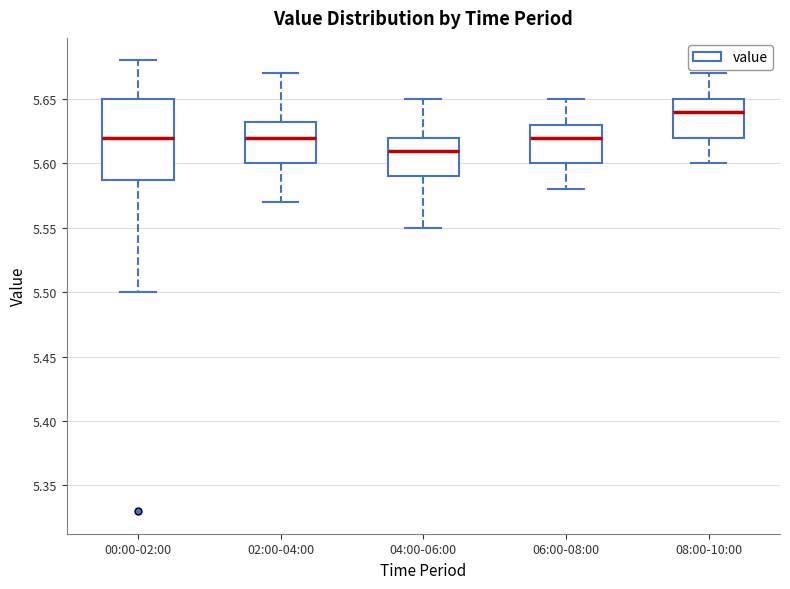

Comparing the boxes themselves (not the whiskers), which one is the tallest?

00:00-02:00